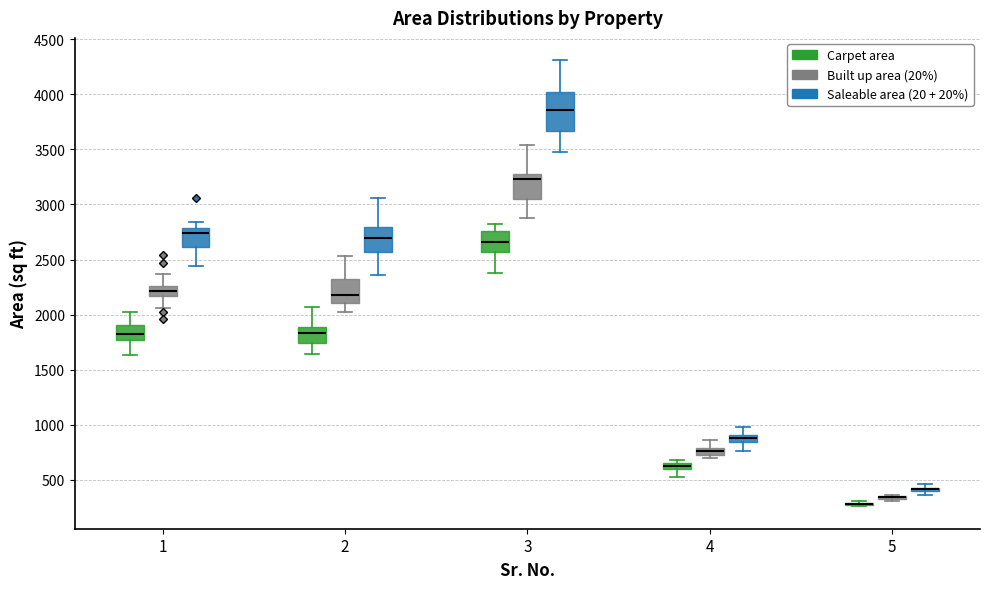

Where does the median line of the box for 3 (Built up area (20%)) sit on the y-axis? The values are not printed on the chart, so give them approximately, as read against the axis.

3250